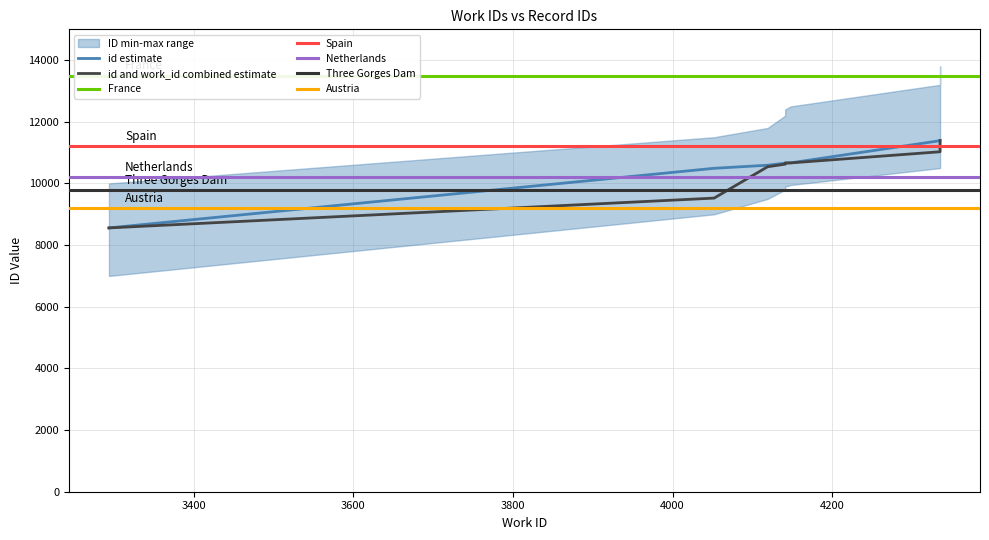

Reading left to right, list all the values displayed in this chart.

3294=8558	4052=10492	4119=10592	4141=10660	4141=10665	4148=10669	4335=11388	4335=11389	4335=11390	4335=11392